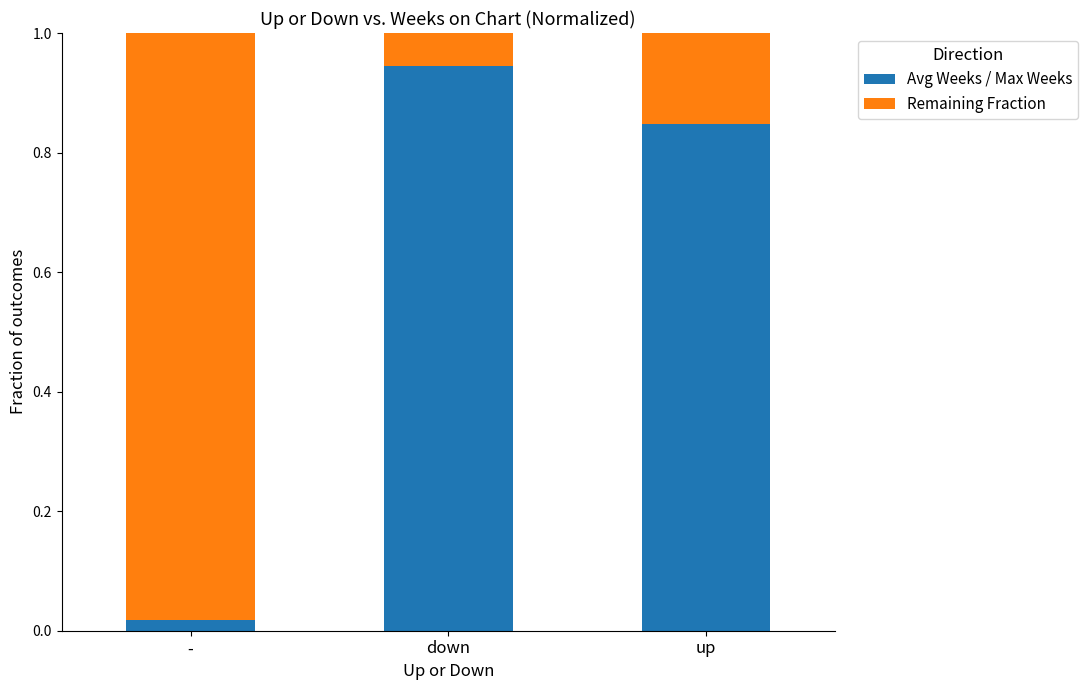

The value of Avg Weeks / Max Weeks at down is 0.5. True or false?

False